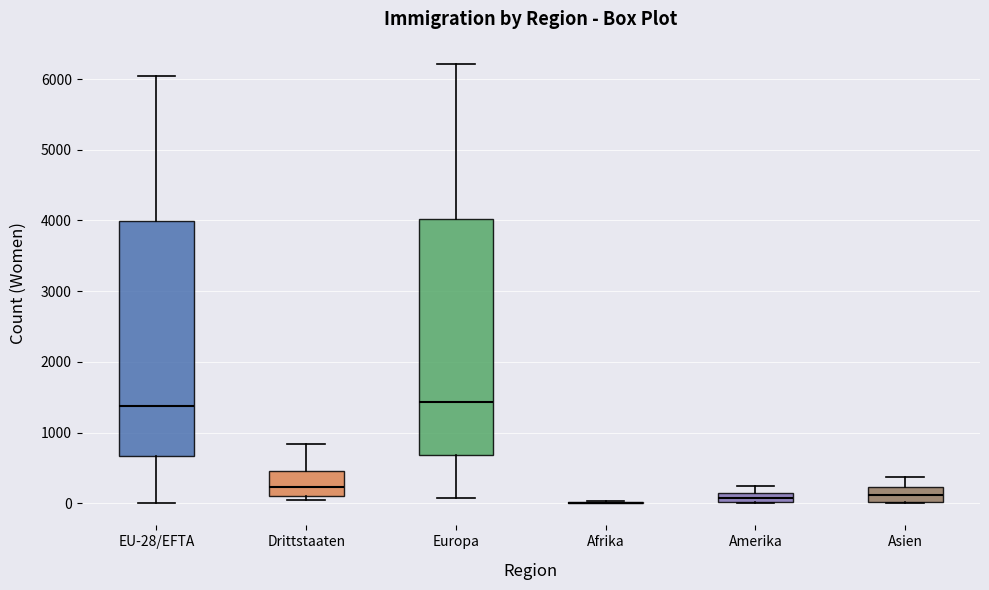

Where does the upper whisker of the box for Amerika end on the y-axis? The values are not printed on the chart, so give them approximately, as read against the axis.

300